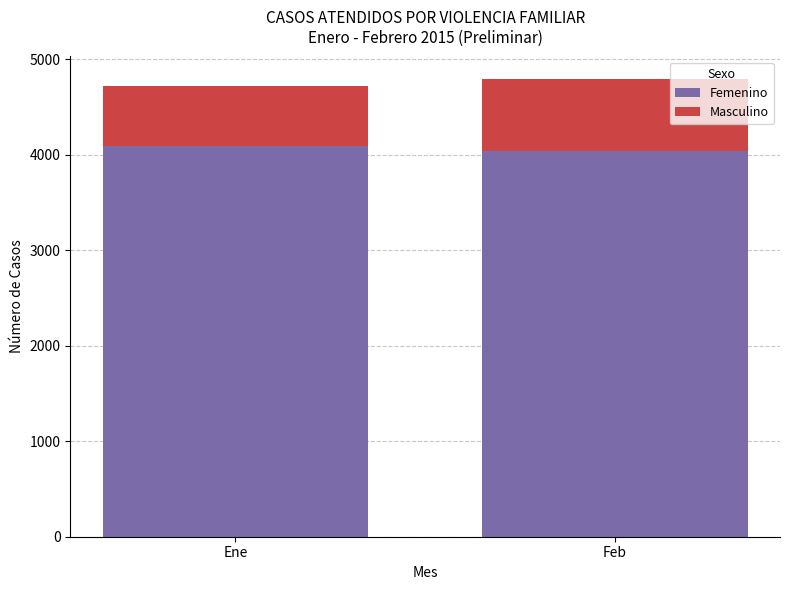

Reading left to right, transcribe the values for Femenino.

4087	4039